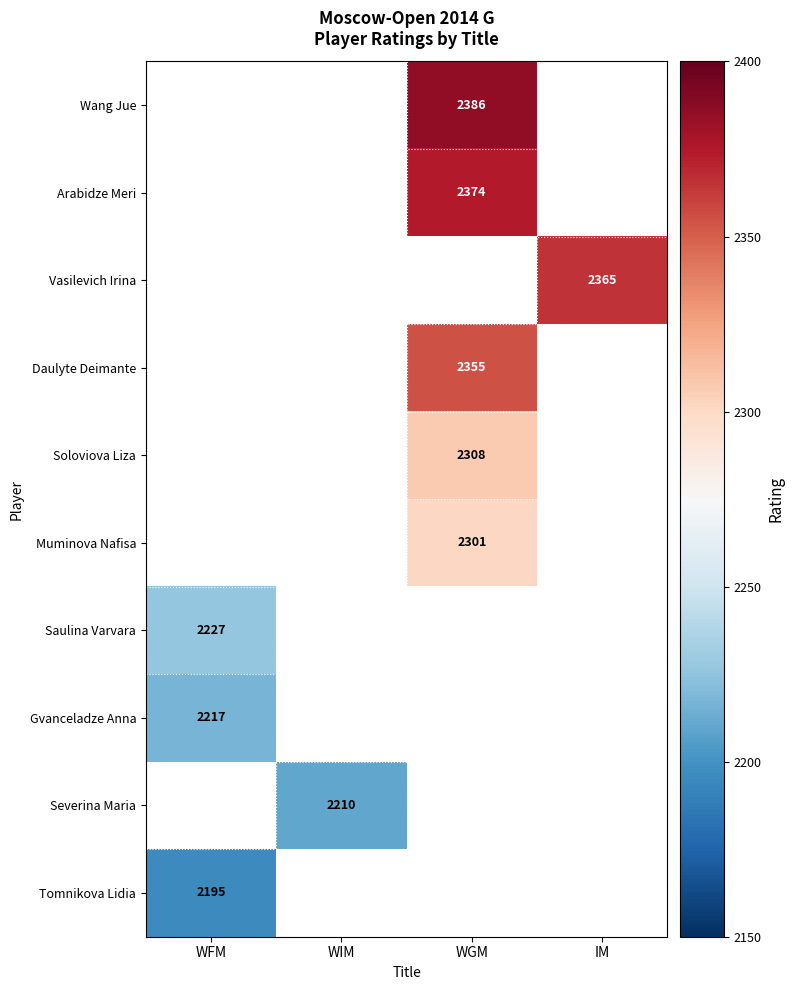

Is it true that Vasilevich Irina equals 963 at IM?

False